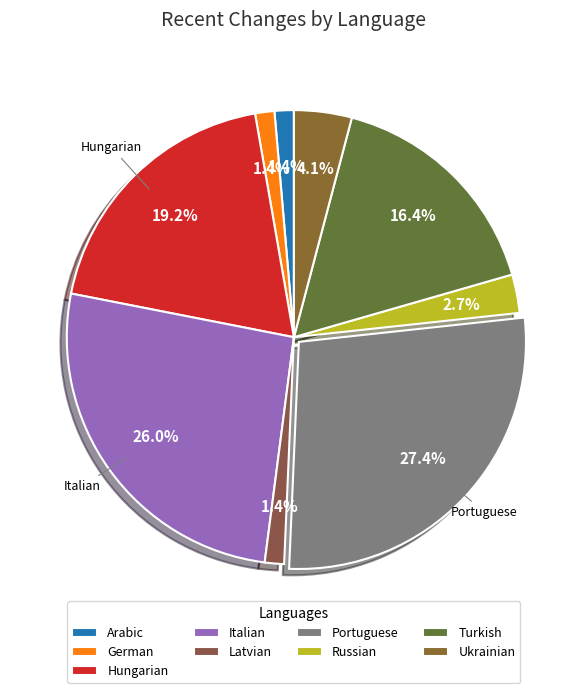

What is the largest slice in the pie chart?

Portuguese